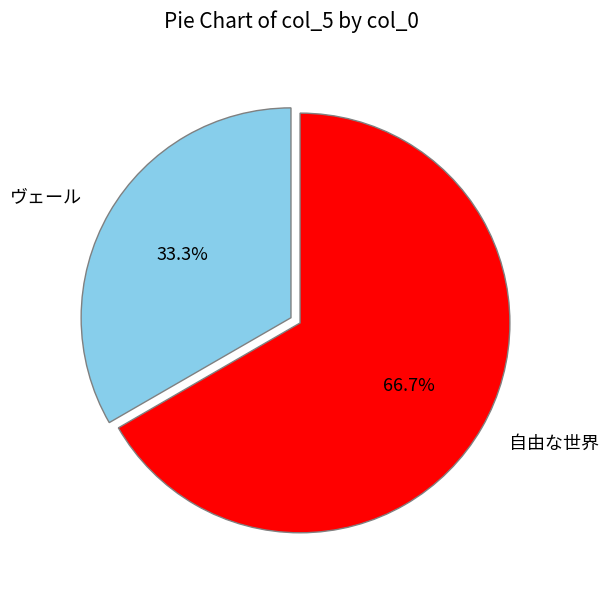

To the nearest percent, what percentage of the pie is 自由な世界?

67%